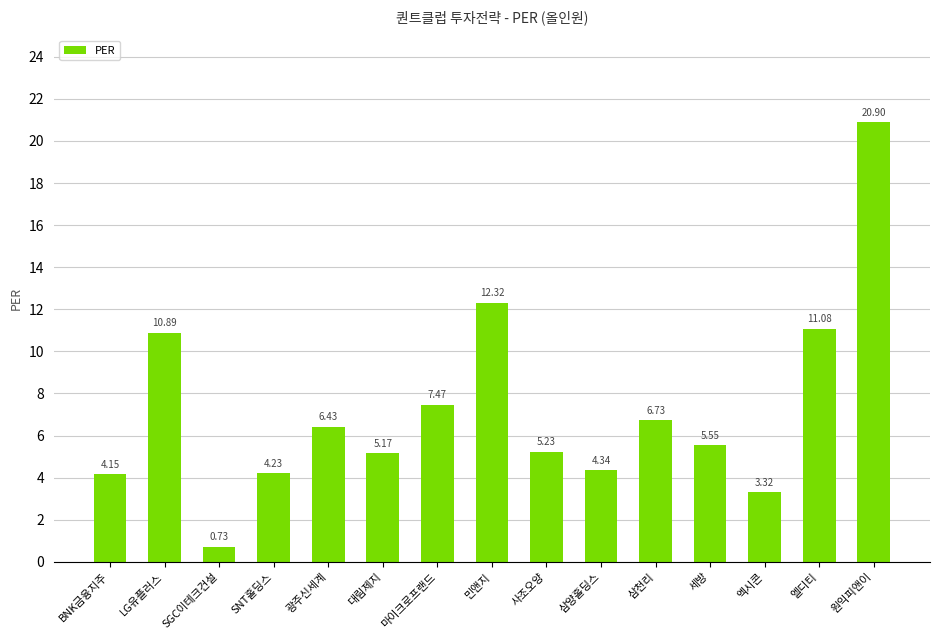

Which has a higher value, 원익피앤이 or 마이크로프랜드?

원익피앤이